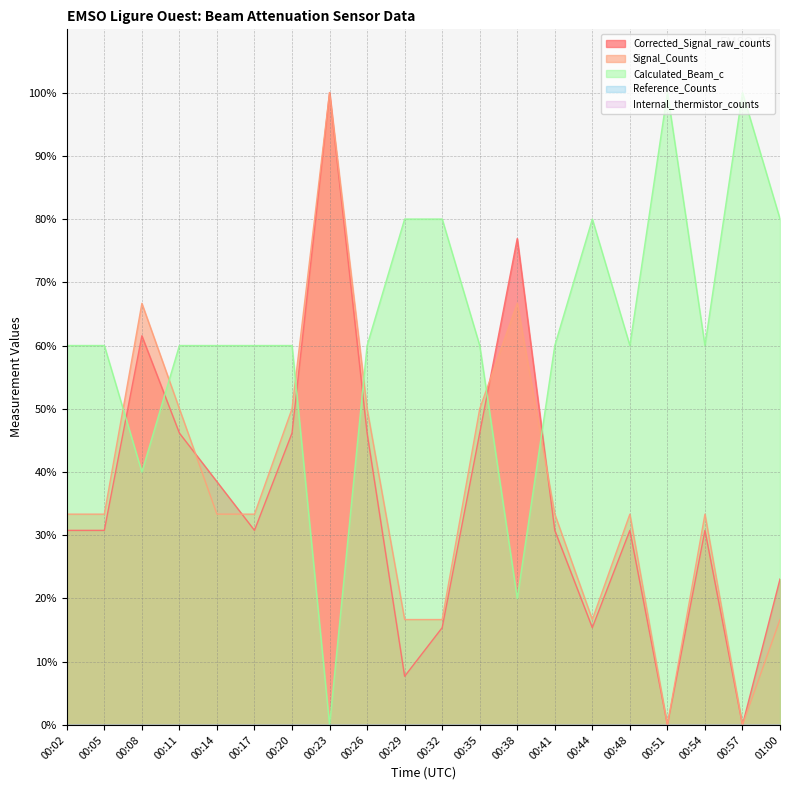

Is the value of Calculated_Beam_c at 00:44 greater than the value of Corrected_Signal_raw_counts at 00:44?

Yes